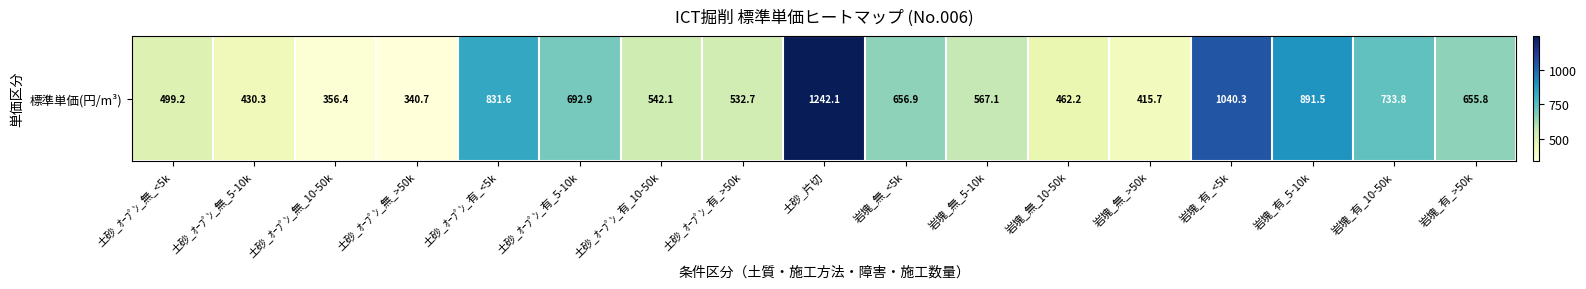

Which has a higher value, 岩塊_無_>50k or 岩塊_有_10-50k?

岩塊_有_10-50k